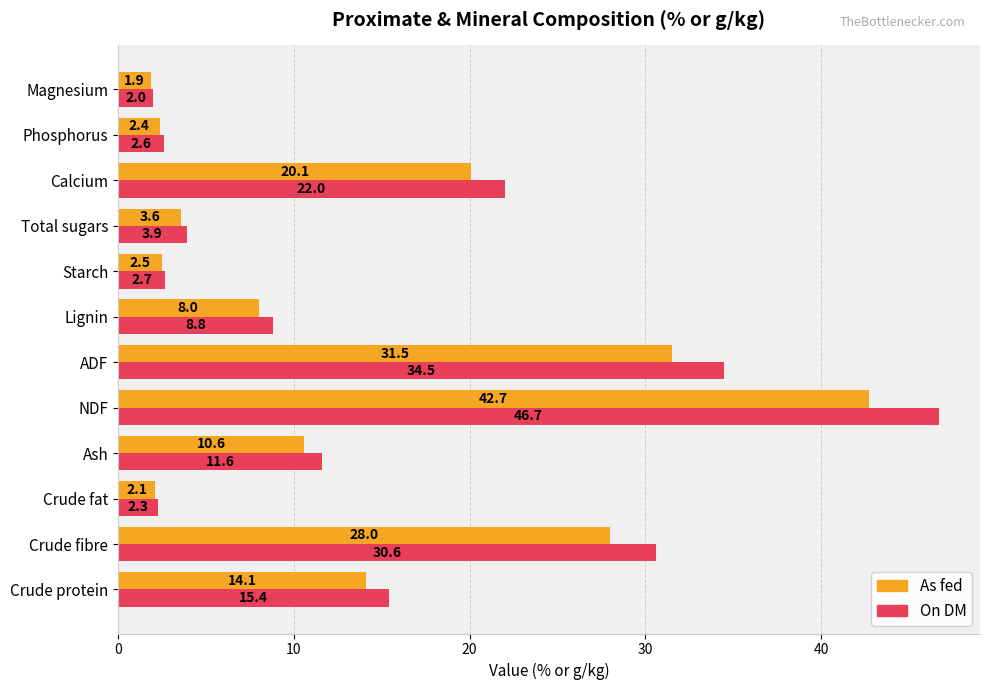

At how many categories does at least one series exceed 21?

4